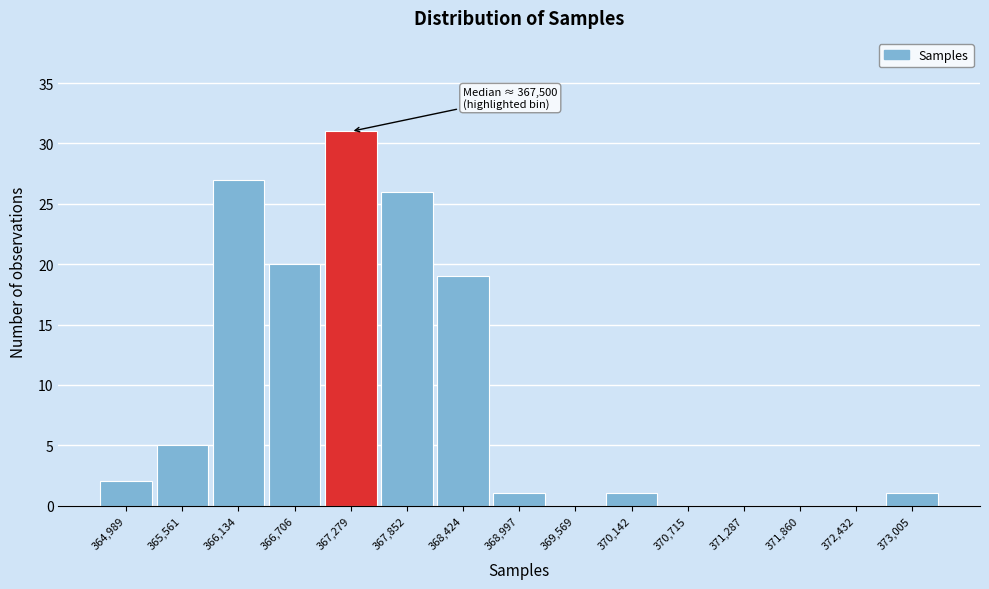

Reading left to right, list all the values displayed in this chart.

364,989=2	365,561=5	366,134=27	366,706=20	367,279=31	367,852=26	368,424=19	368,997=1	369,569=0	370,142=1	370,715=0	371,287=0	371,860=0	372,432=0	373,005=1